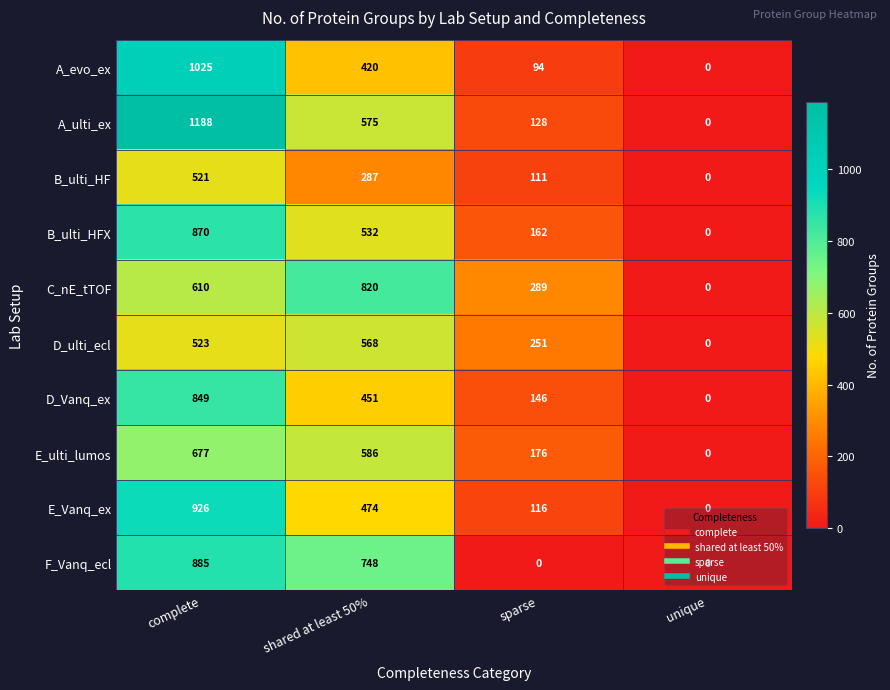

Between complete and sparse, which series saw the biggest shift?

A_ulti_ex